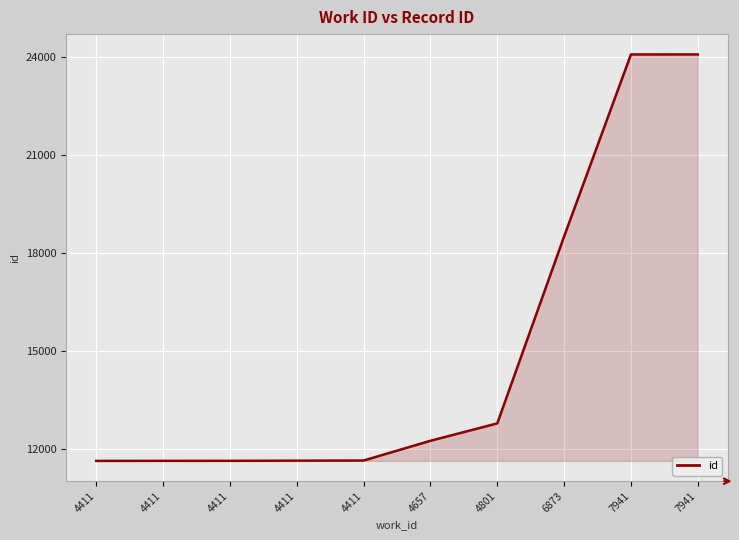

How many distinct data groups are displayed?

1